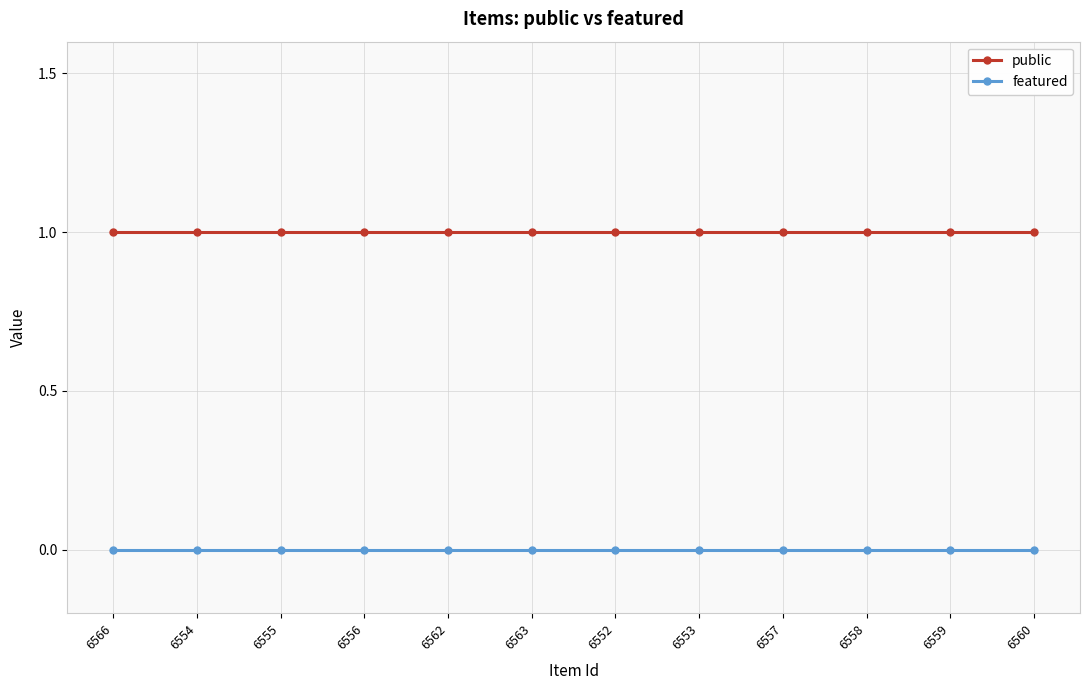

Which series has the largest total across all categories?

public